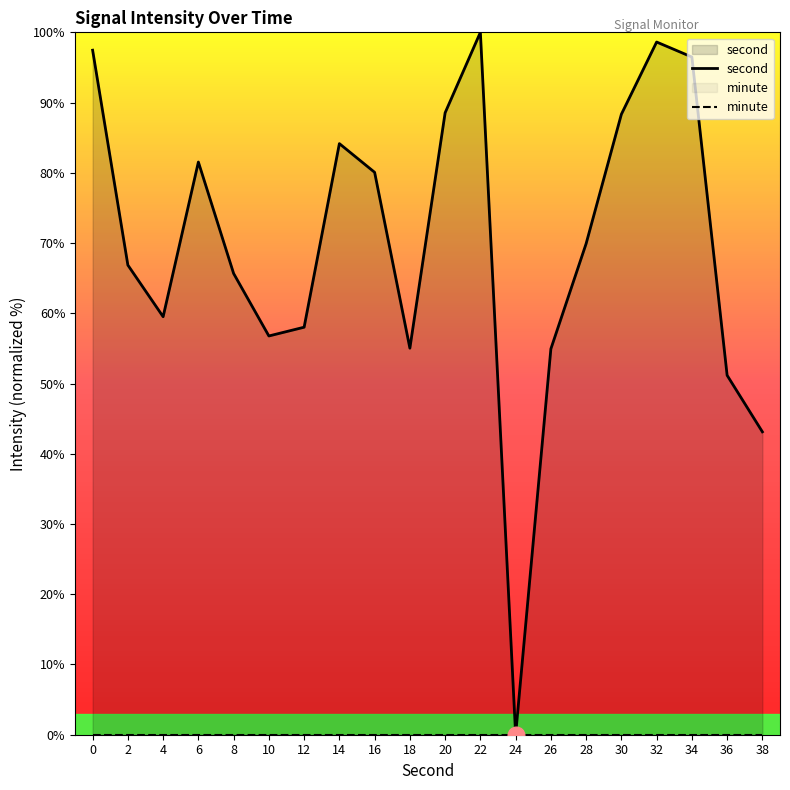

At which category is the sum across all series the highest?

22